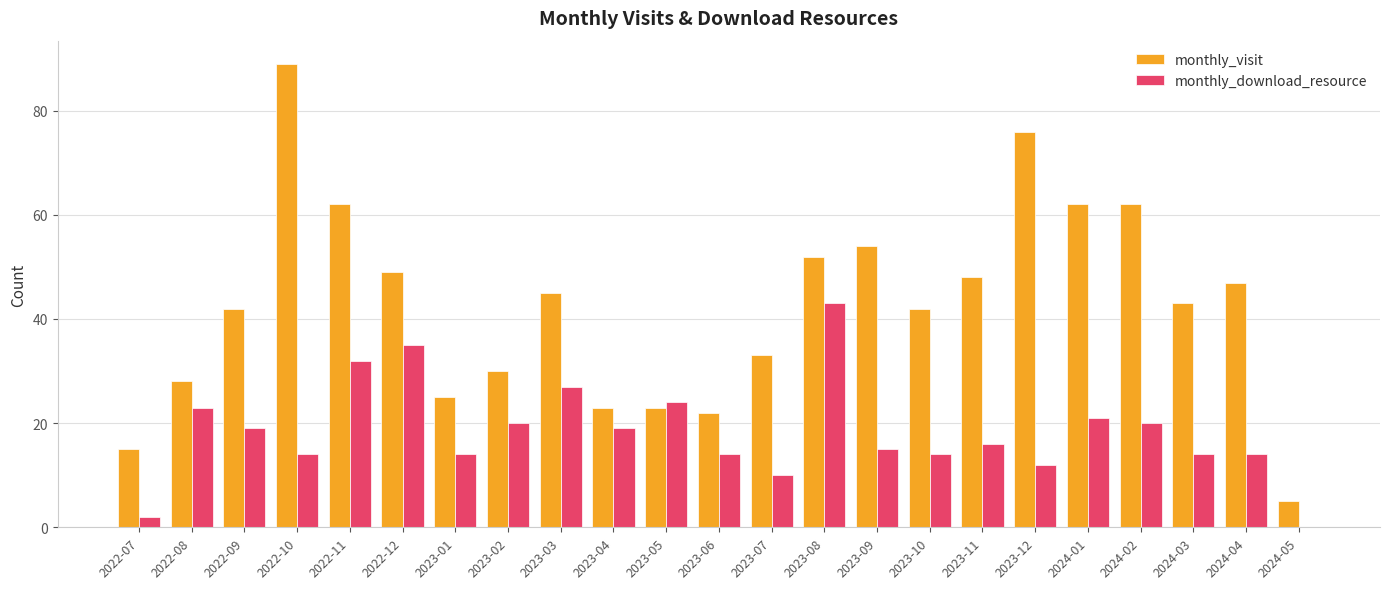

How many categories are shown in the chart?

23